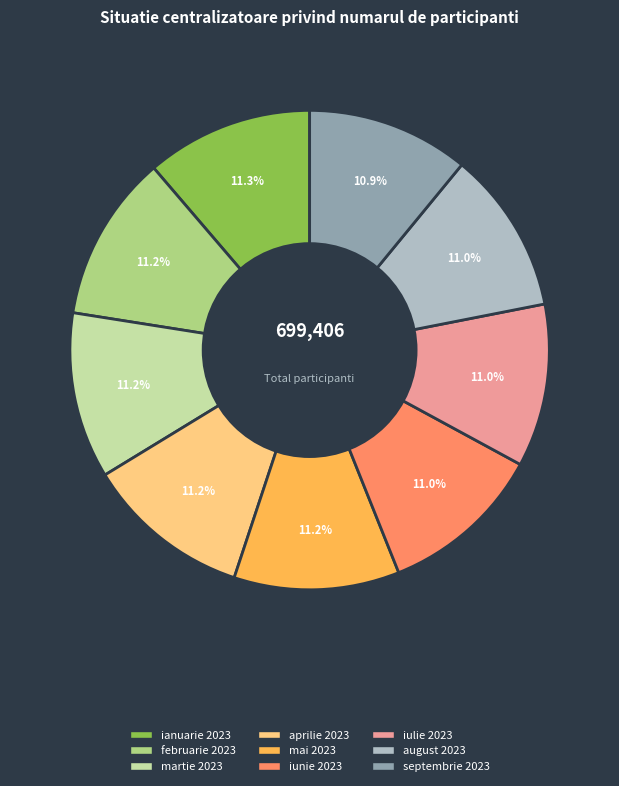

What is the total percentage of ianuarie 2023 and iulie 2023?

22.3%